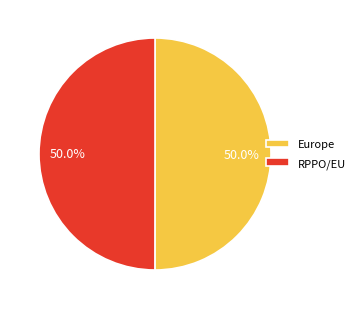

Combined, what portion of the pie is RPPO/EU and Europe?

100.0%